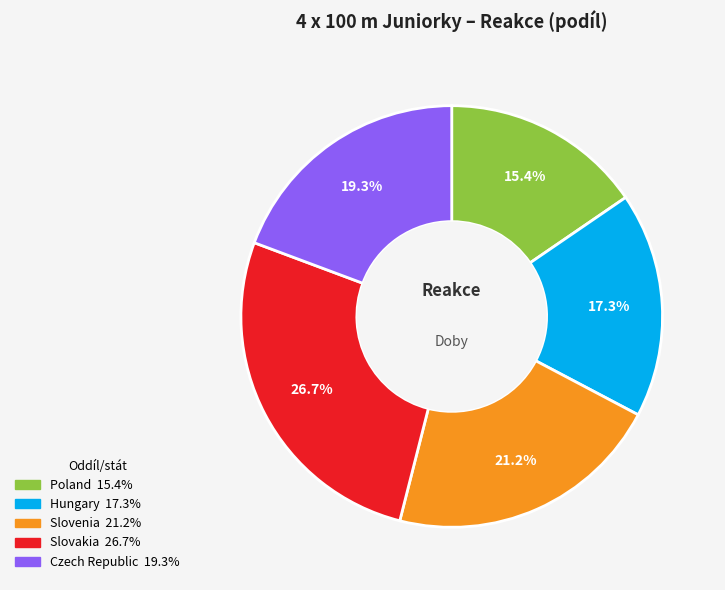

Which slice is the smallest?

Poland